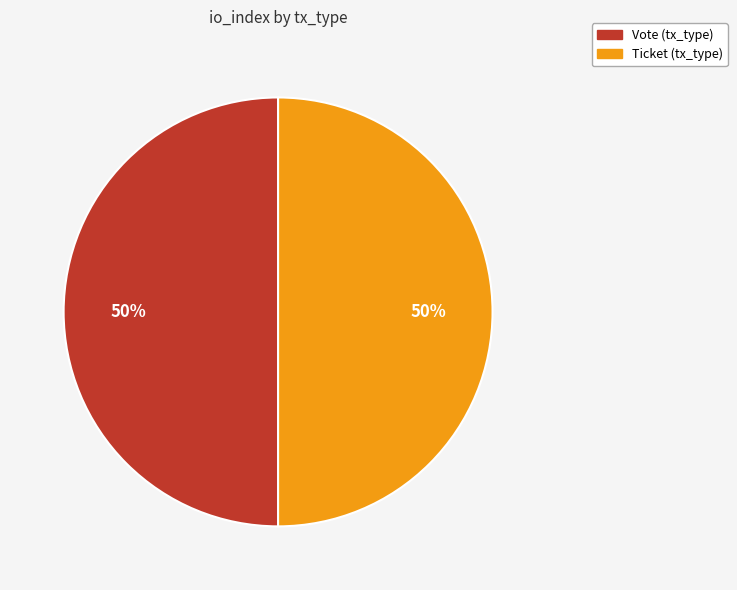

Combined, do Ticket (tx_type) and Vote (tx_type) account for over 50%?

Yes